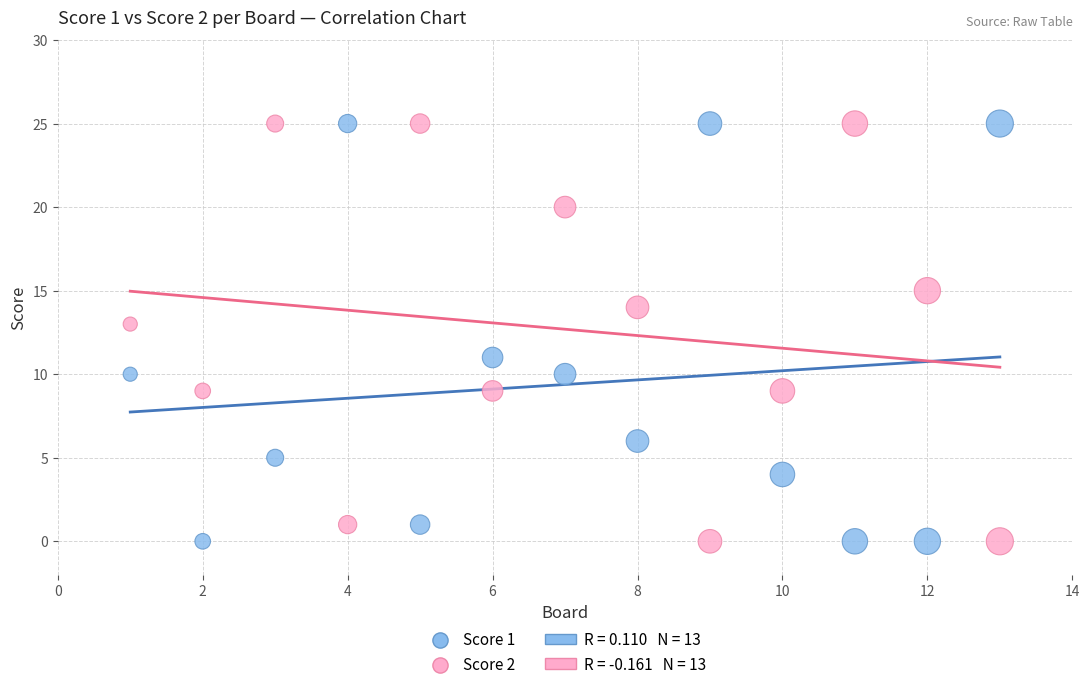

What is the X range (max minus min) for the scatter plot?

12